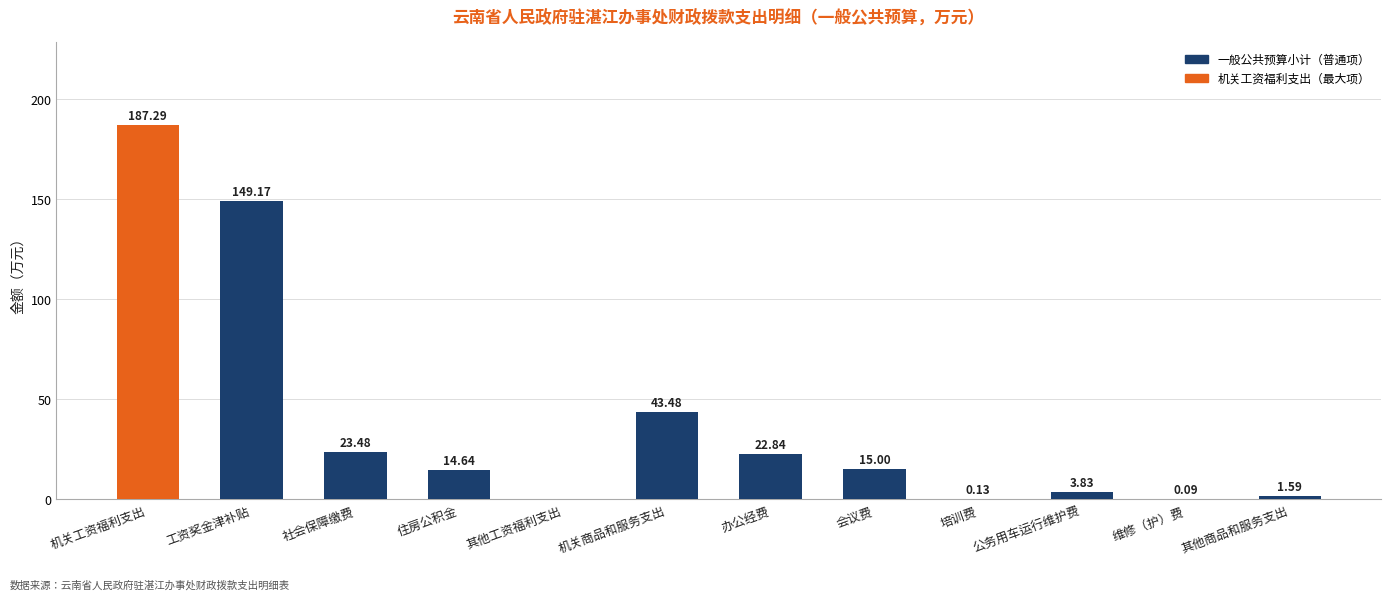

Which category has the highest value across all series?

机关工资福利支出